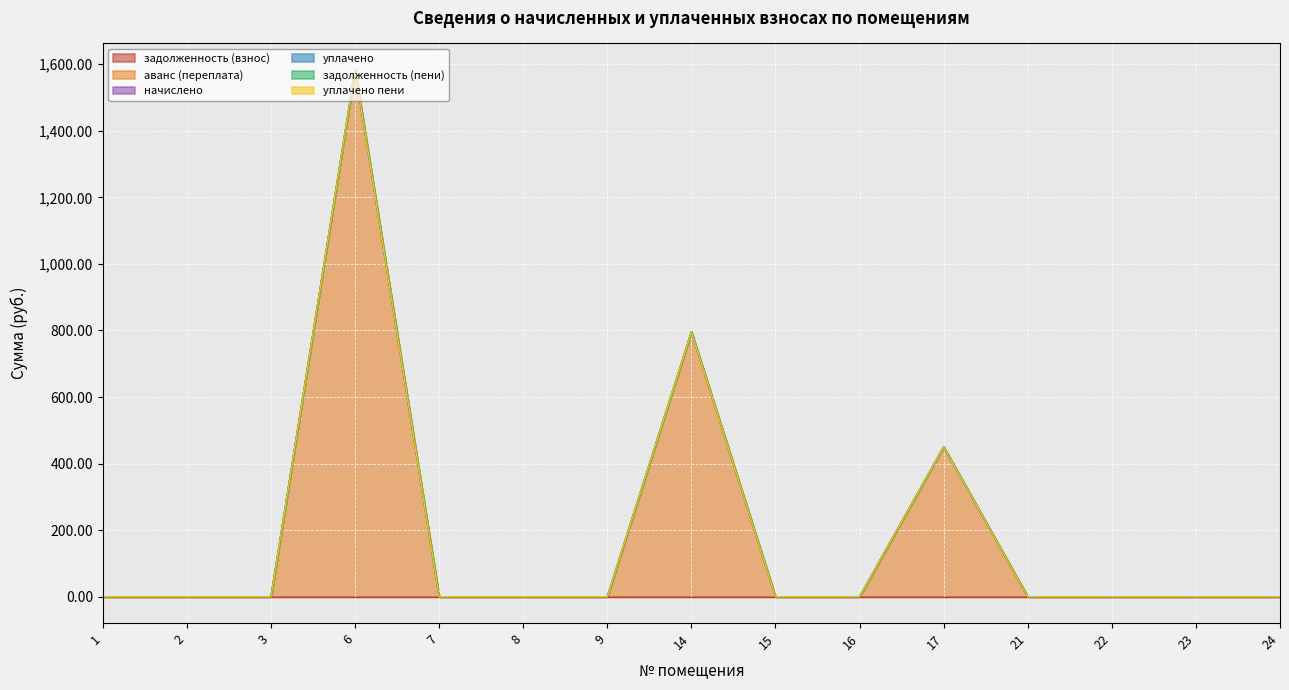

True or false: уплачено пени has more than 2 points higher than both neighbors.

False